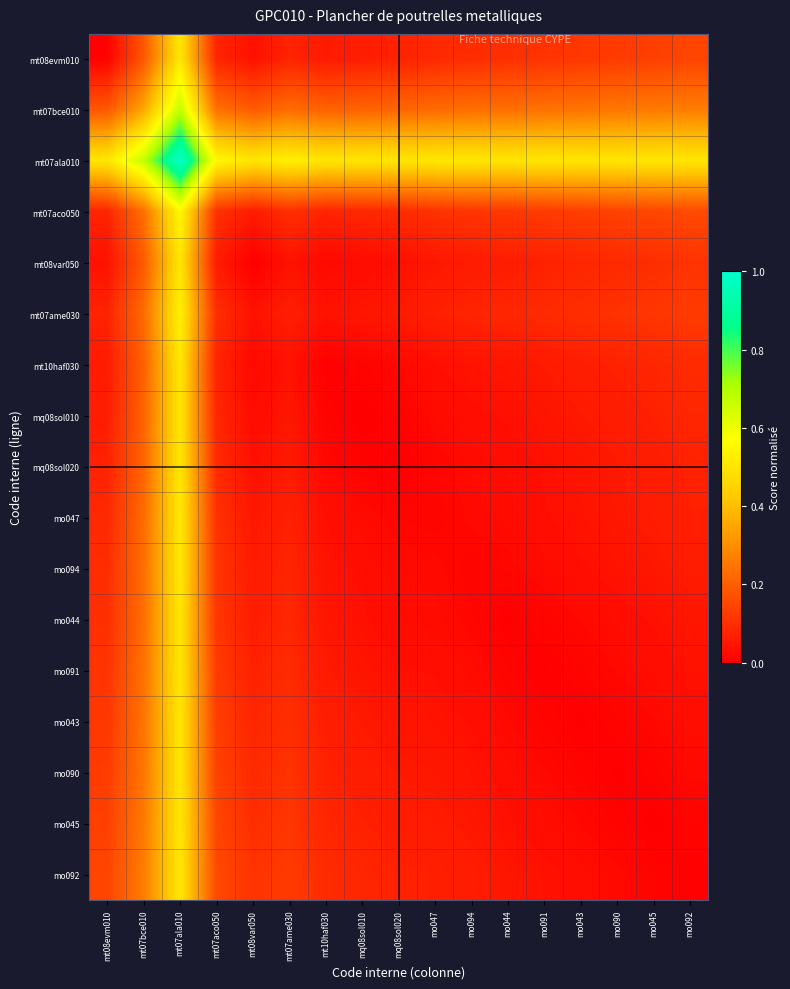

Which has a higher value, mo090 or mo091?

mo090